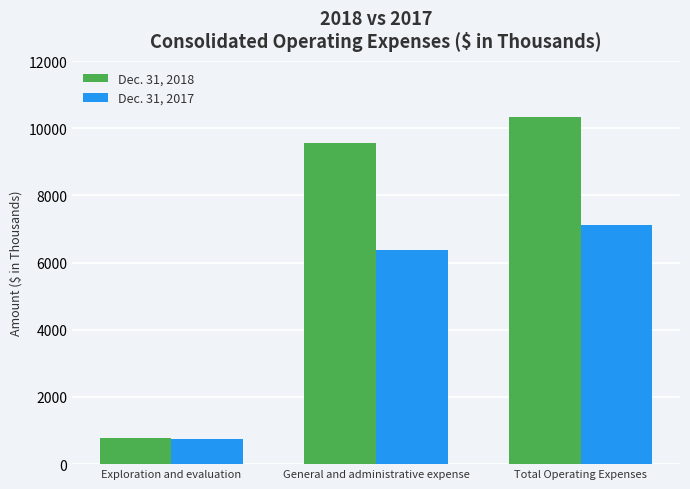

How many data points in Dec. 31, 2018 are less than 9553?

1